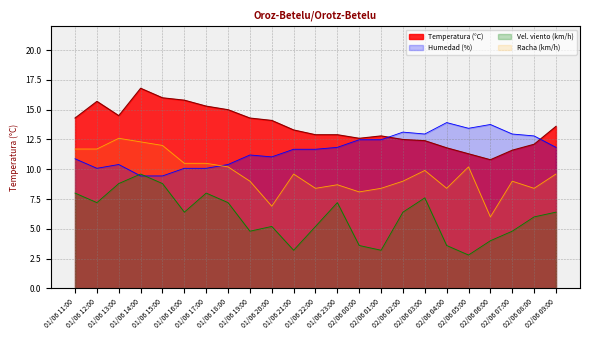

Reading left to right, transcribe all the data shown in this chart.

Temperatura (°C): 14.3	15.7	14.5	16.8	16.0	15.8	15.3	15.0	14.3	14.1	13.3	12.9	12.9	12.6	12.8	12.5	12.4	11.8	11.3	10.8	11.6	12.1	13.6
Humedad (%): 10.9	10.1	10.4	9.4	9.4	10.1	10.1	10.4	11.2	11.0	11.7	11.7	11.8	12.5	12.5	13.1	13.0	13.9	13.4	13.8	13.0	12.8	11.8
Velocidad viento (km/h): 8.0	7.2	8.8	9.6	8.8	6.4	8.0	7.2	4.8	5.2	3.2	5.2	7.2	3.6	3.2	6.4	7.6	3.6	2.8	4.0	4.8	6.0	6.4
Racha (km/h): 11.7	11.7	12.6	12.3	12.0	10.5	10.5	10.2	9.0	6.9	9.6	8.4	8.7	8.1	8.4	9.0	9.9	8.4	10.2	6.0	9.0	8.4	9.6